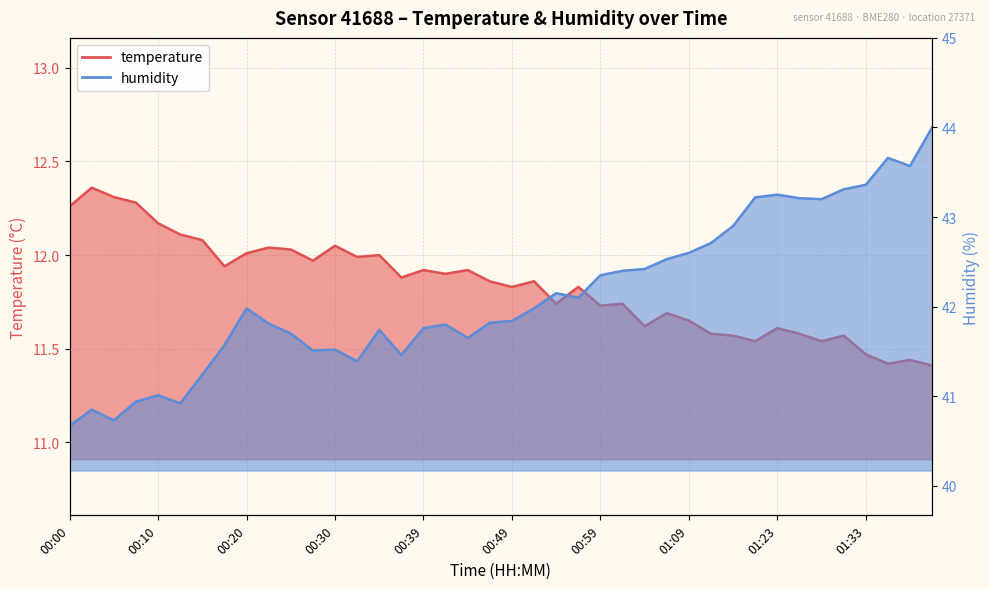

What is the difference between the highest and lowest values at 00:03?

28.5